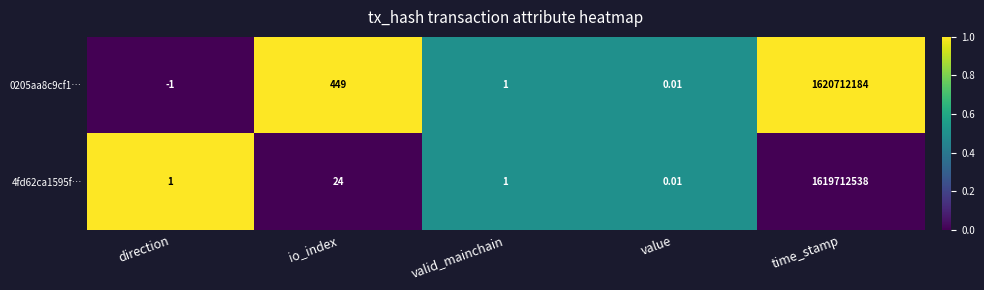

At which category is the sum across all series the highest?

time_stamp